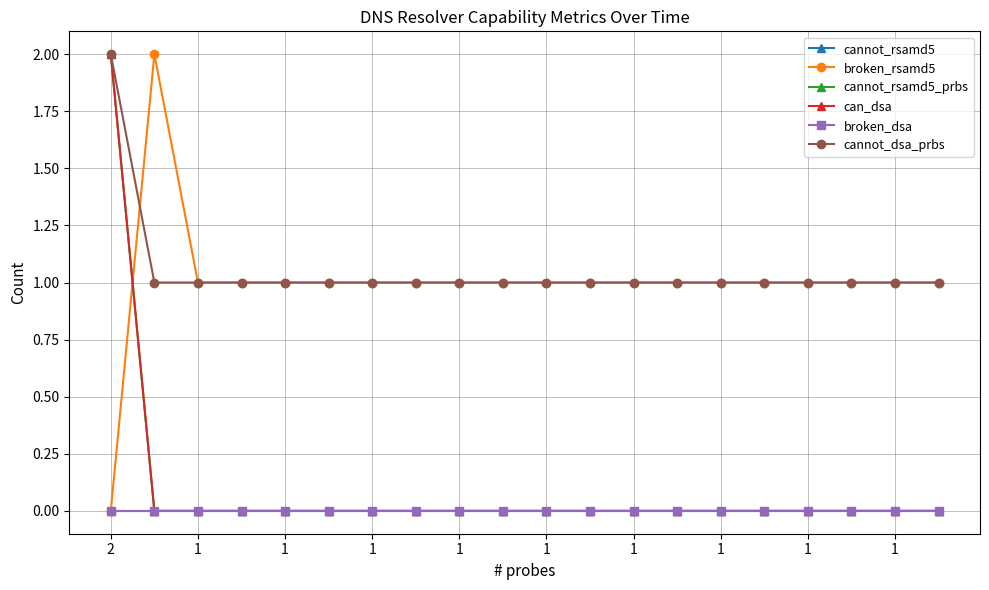

Where is cannot_dsa_prbs nearest to the value 1?

1